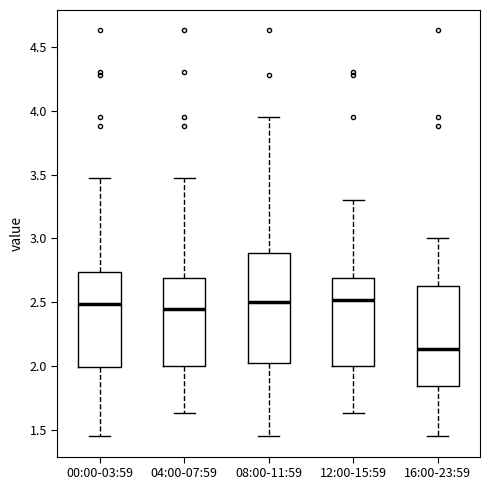

Which box has the lowest median line?

16:00-23:59